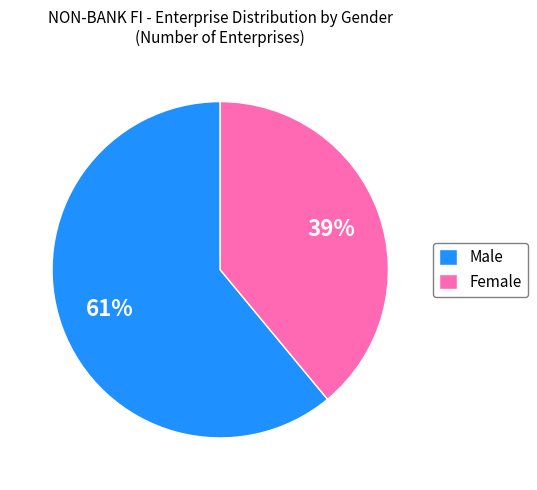

True or false: Female accounts for 39% of the total.

True